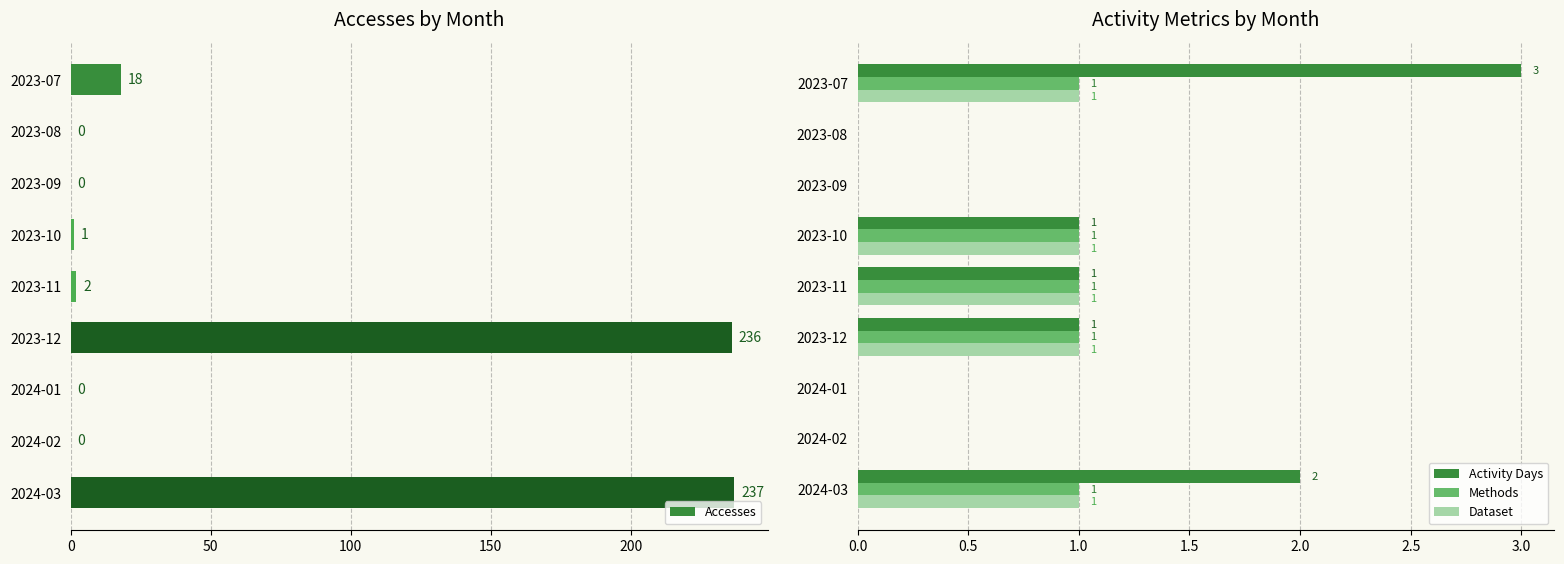

Is it true that Activity Days equals 1 at 250?

False